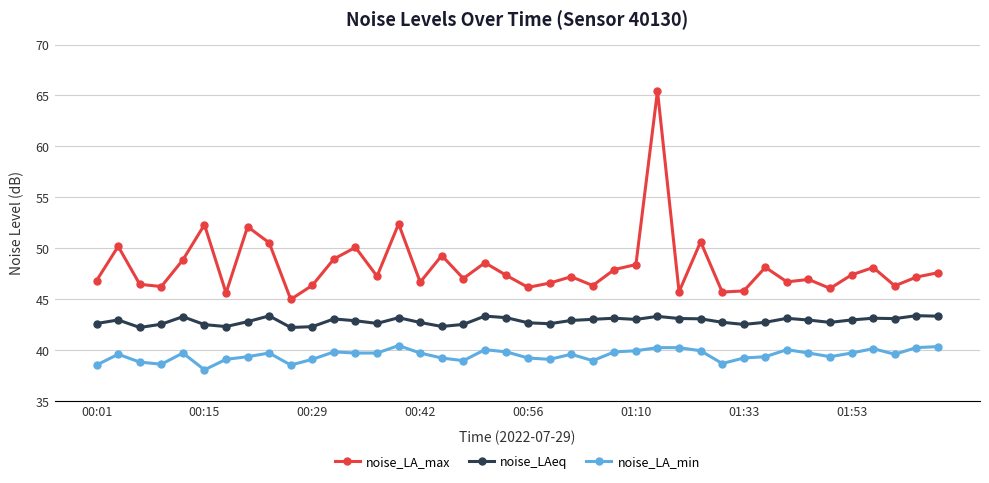

Which series has the largest total across all categories?

noise_LA_max